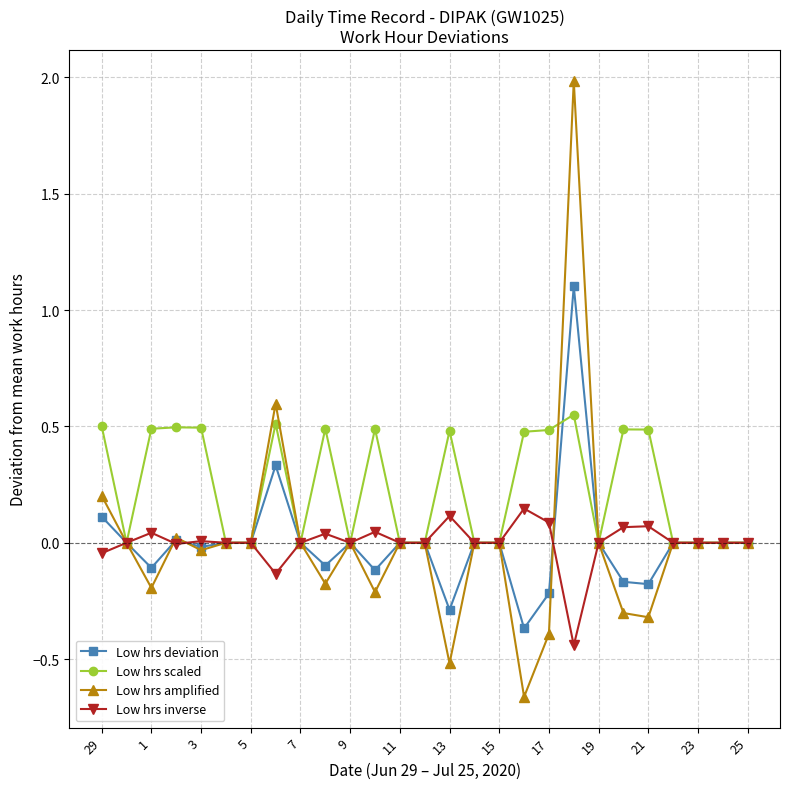

Which series has the largest total across all categories?

Low hrs scaled